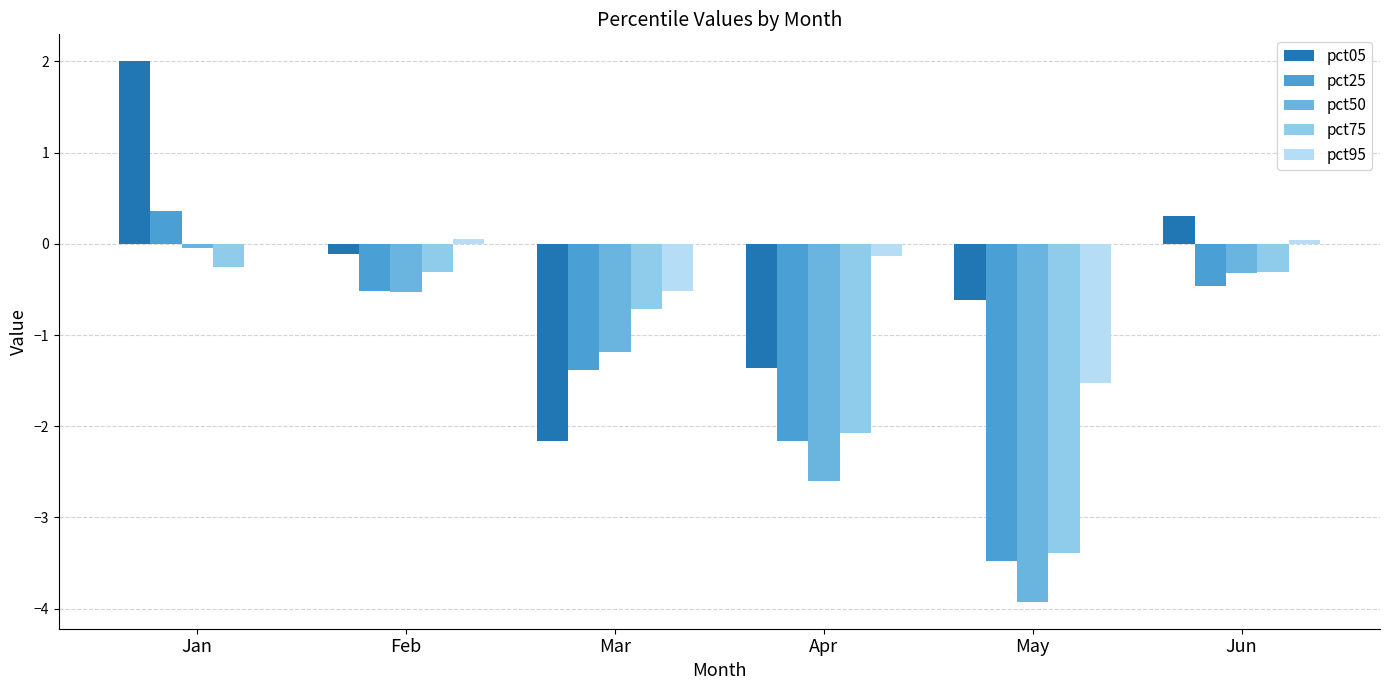

What is the sum of the pct25 values at Apr and Feb?

-2.7